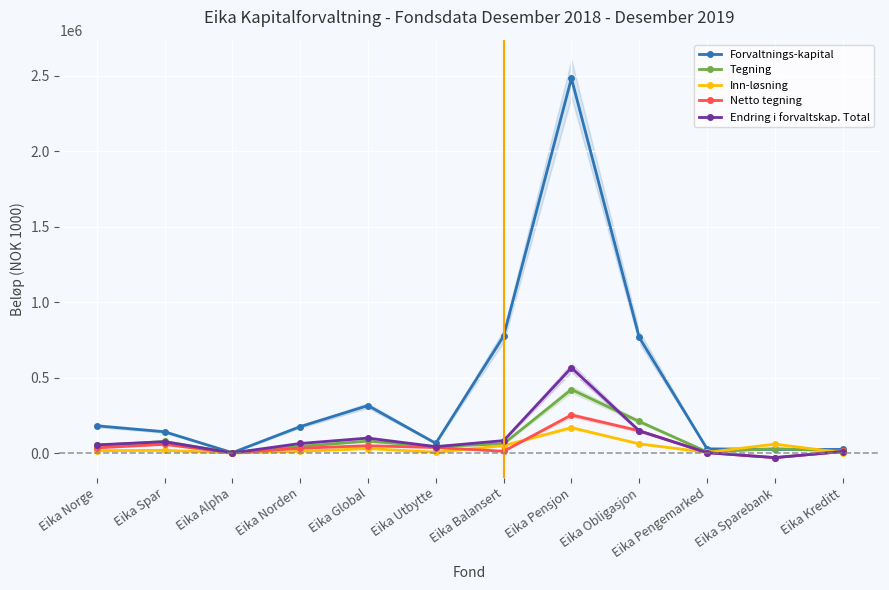

Which category has the lowest value in the Inn-løsning series?

Eika Alpha